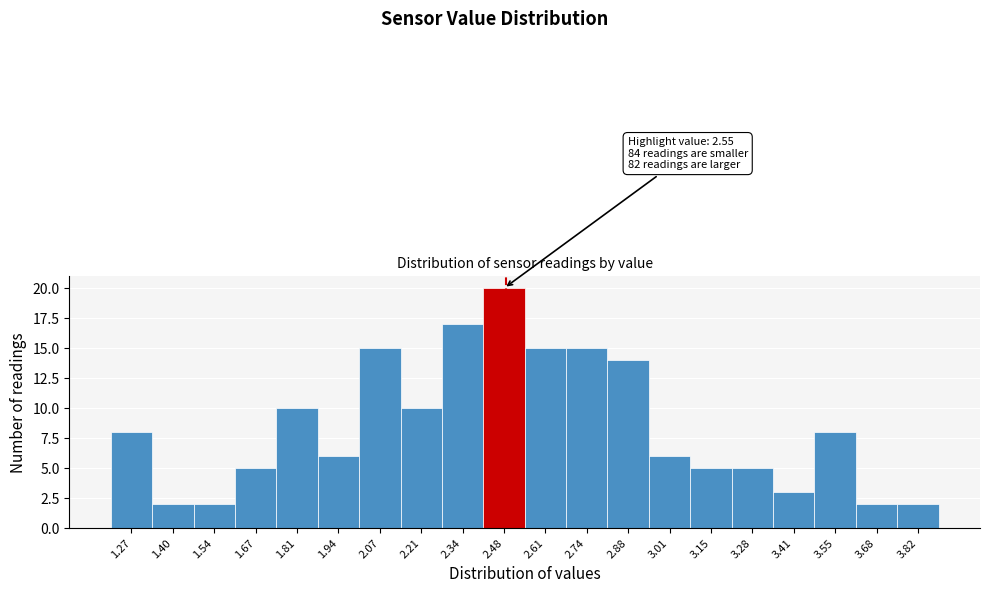

Reading left to right, extract all data points from this chart.

8	2	2	5	10	6	15	10	17	20	15	15	14	6	5	5	3	8	2	2